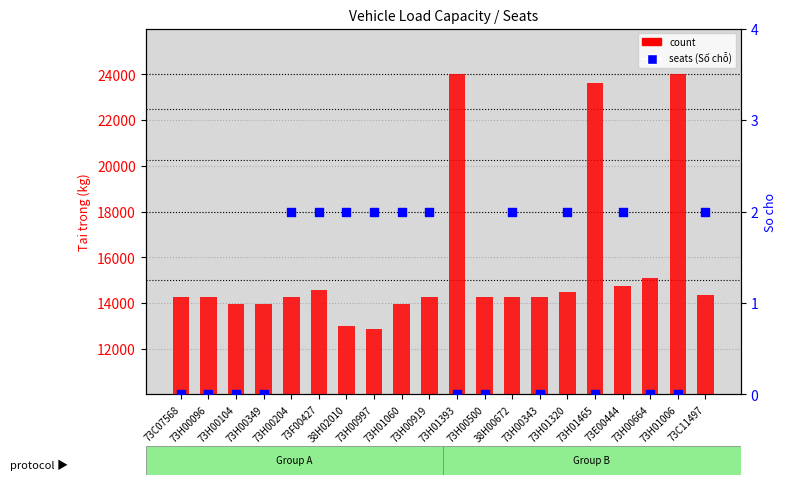

Which series has the largest Y range (max minus min)?

count